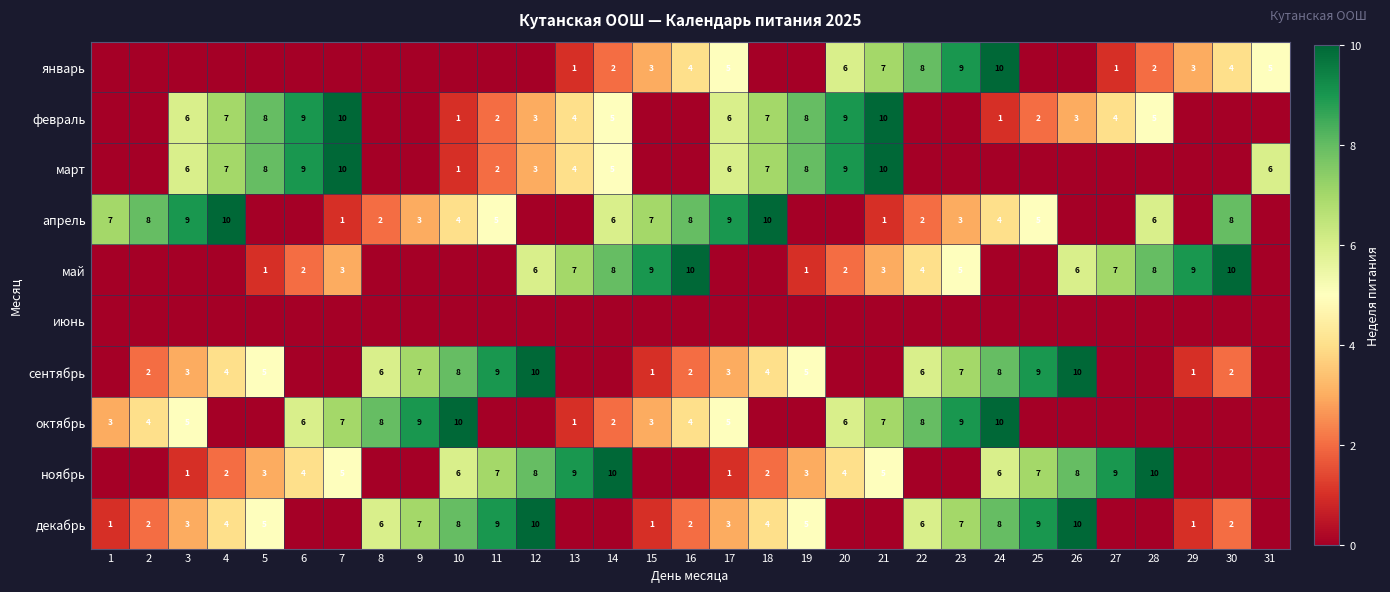

The май series shows 3 at 7. True or false?

True